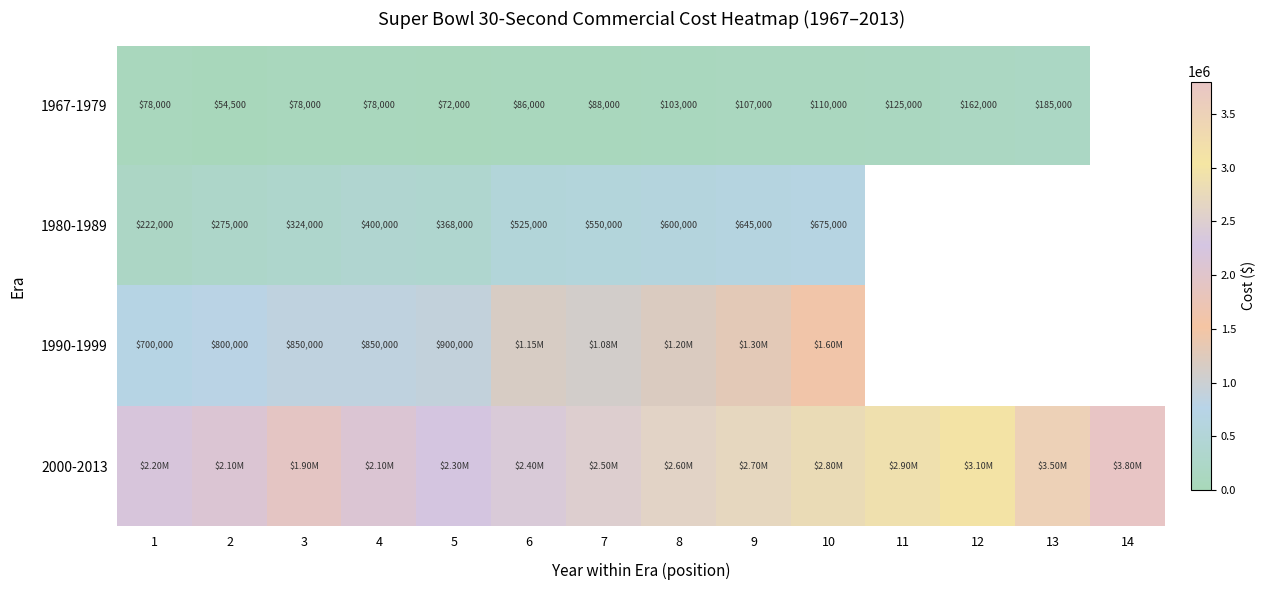

What is the sum of the 1980-1989 values at 7 and 3?

874000